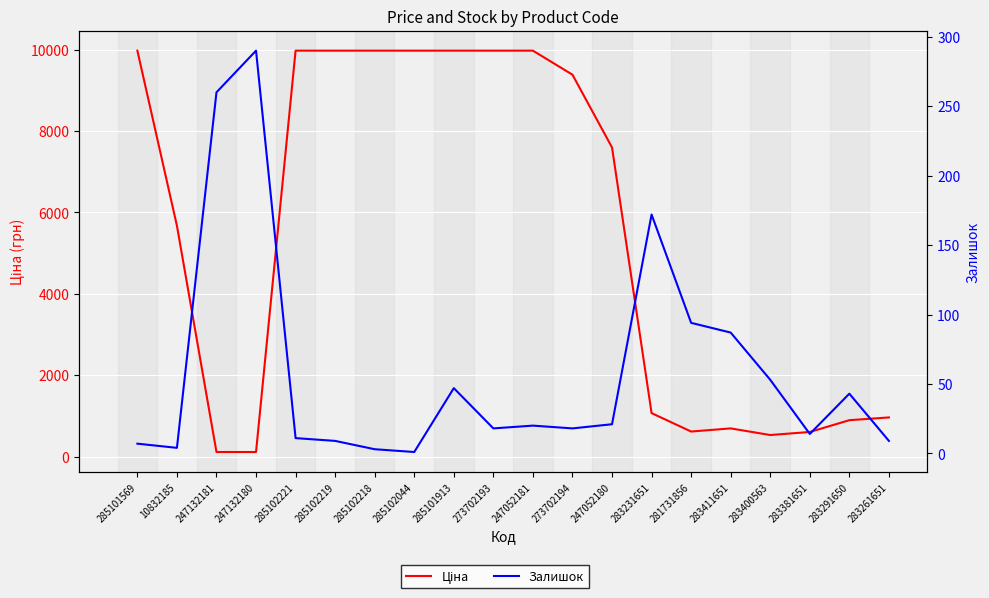

True or false: Залишок and Ціна cross at least once.

True